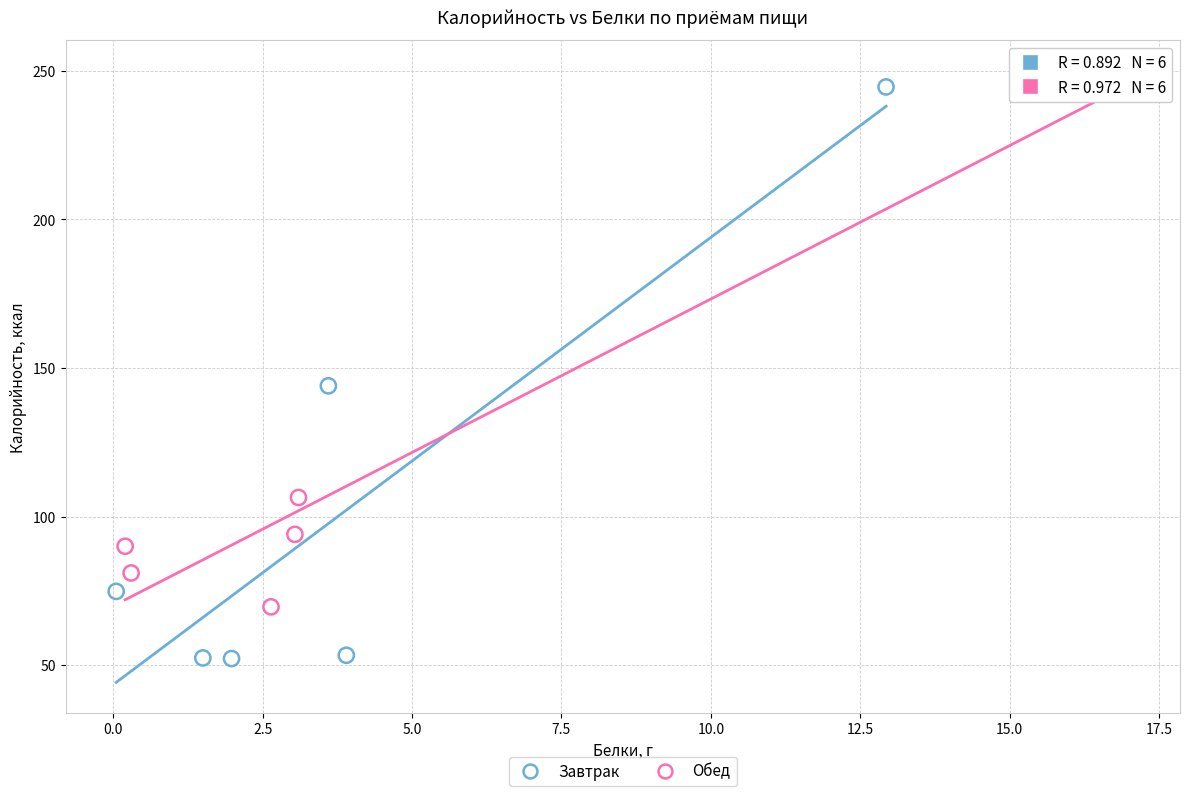

Which series reaches the minimum Y coordinate?

Завтрак